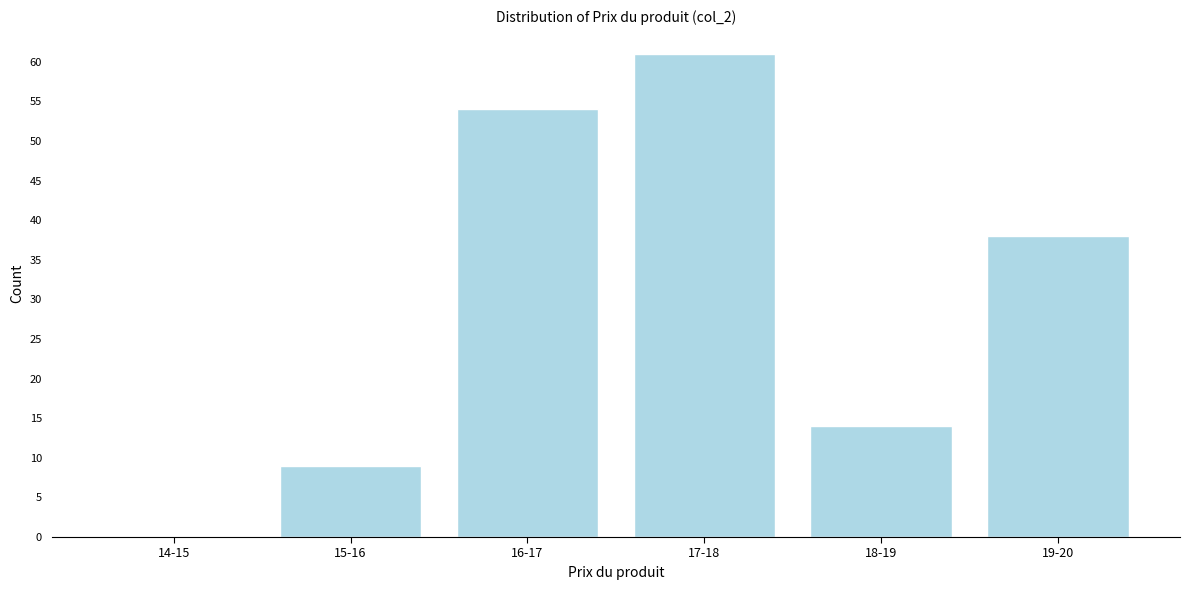

Reading left to right, extract all data points from this chart.

14-15=0	15-16=9	16-17=54	17-18=61	18-19=14	19-20=38